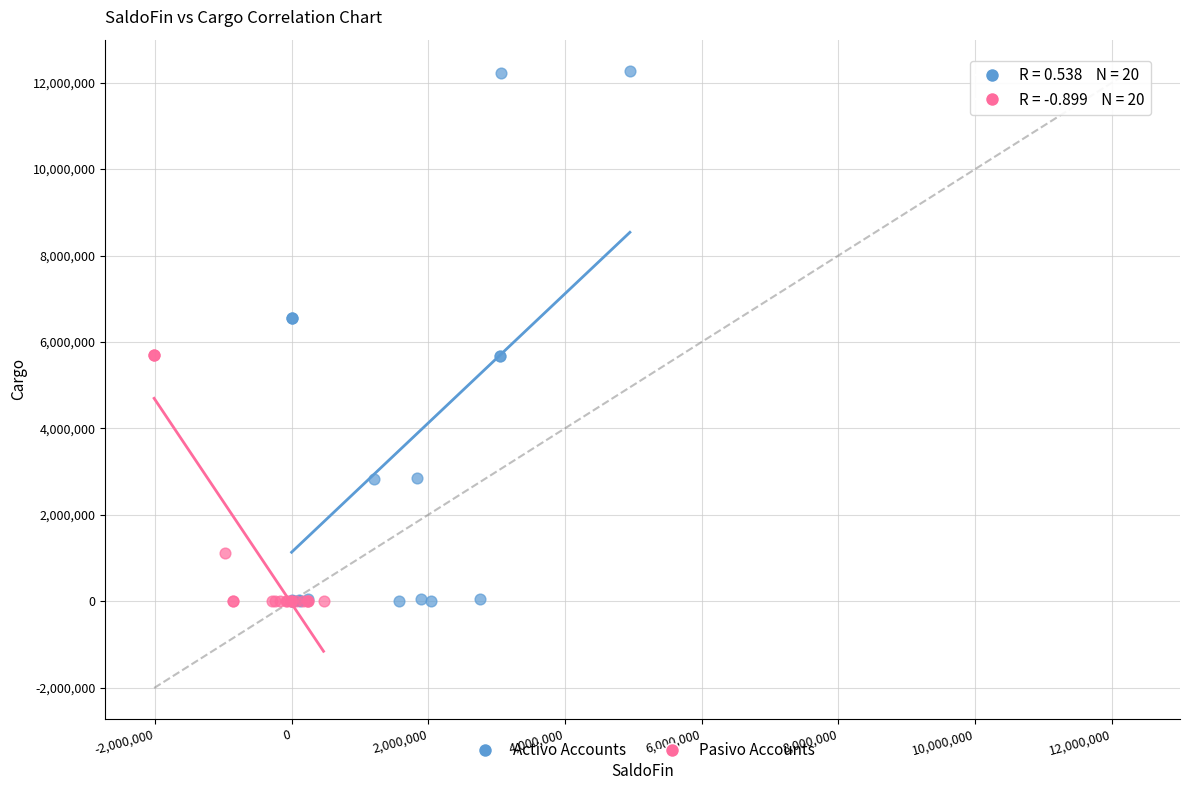

Which series has the largest Y range (max minus min)?

Activo Accounts